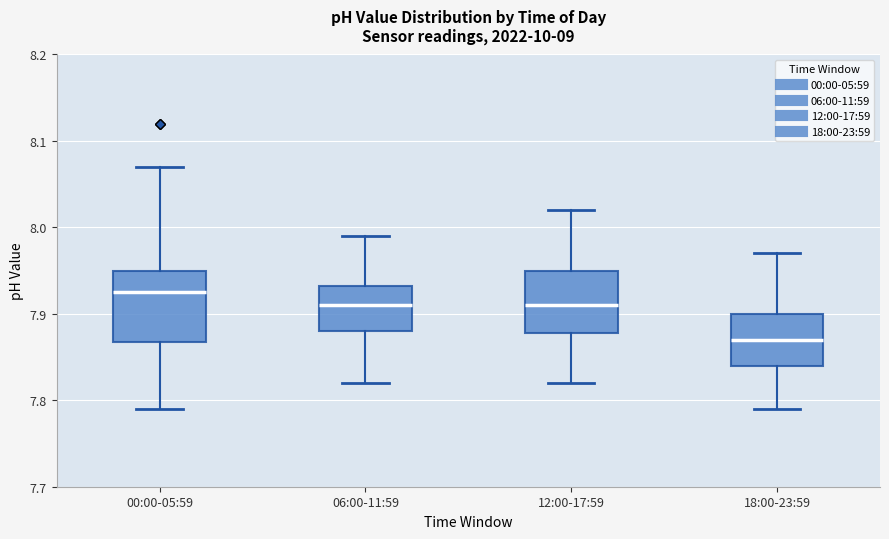

Where is the upper edge of the box for 18:00-23:59 on the y-axis? The values are not printed on the chart, so give them approximately, as read against the axis.

7.90